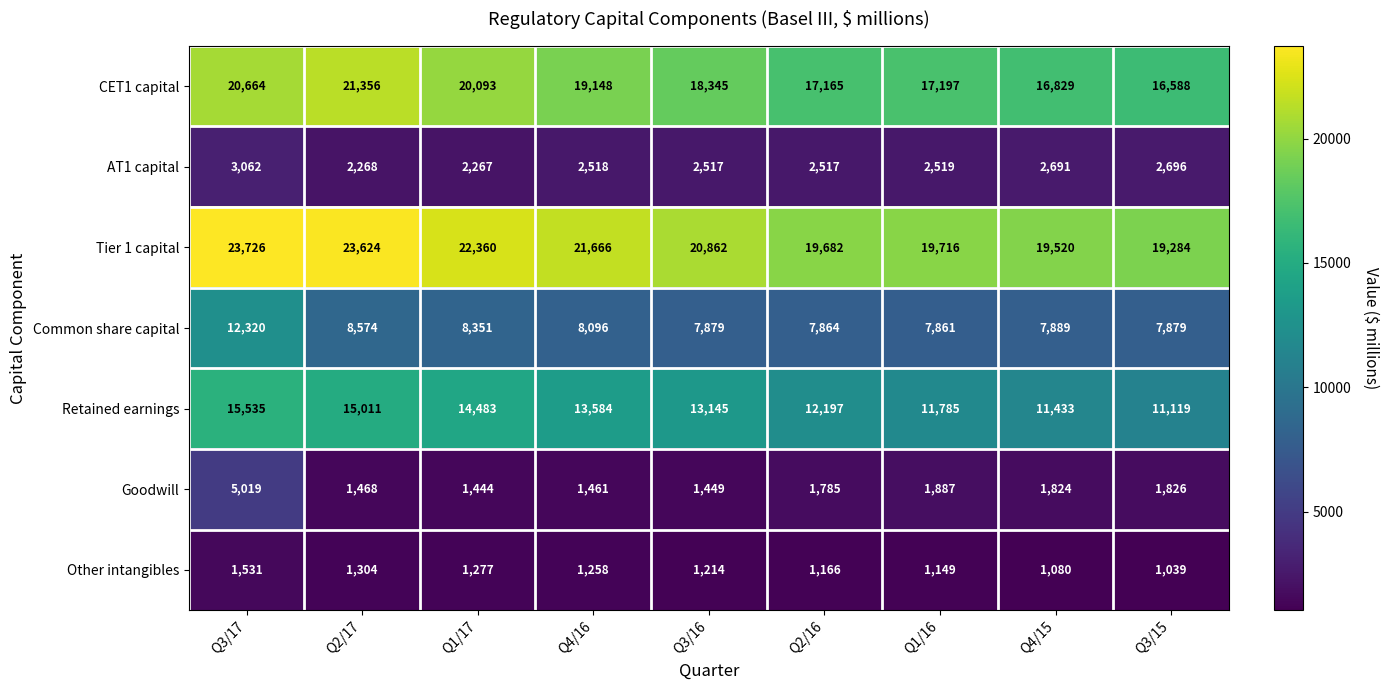

Rank the series at Q3/17 from lowest to highest value.

Other intangibles, AT1 capital, Goodwill, Common share capital, Retained earnings, CET1 capital, Tier 1 capital